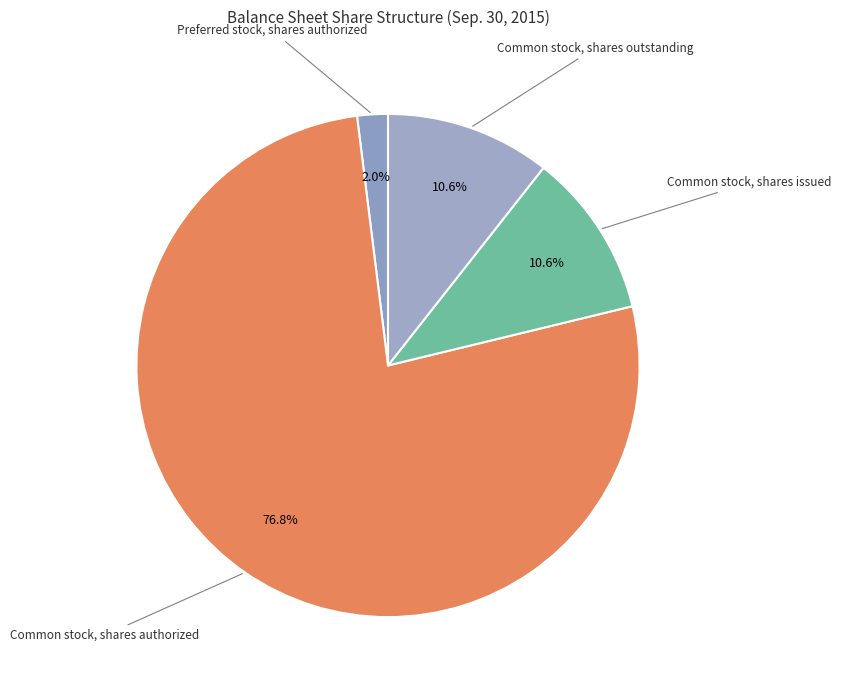

Does any single category account for the majority?

Yes